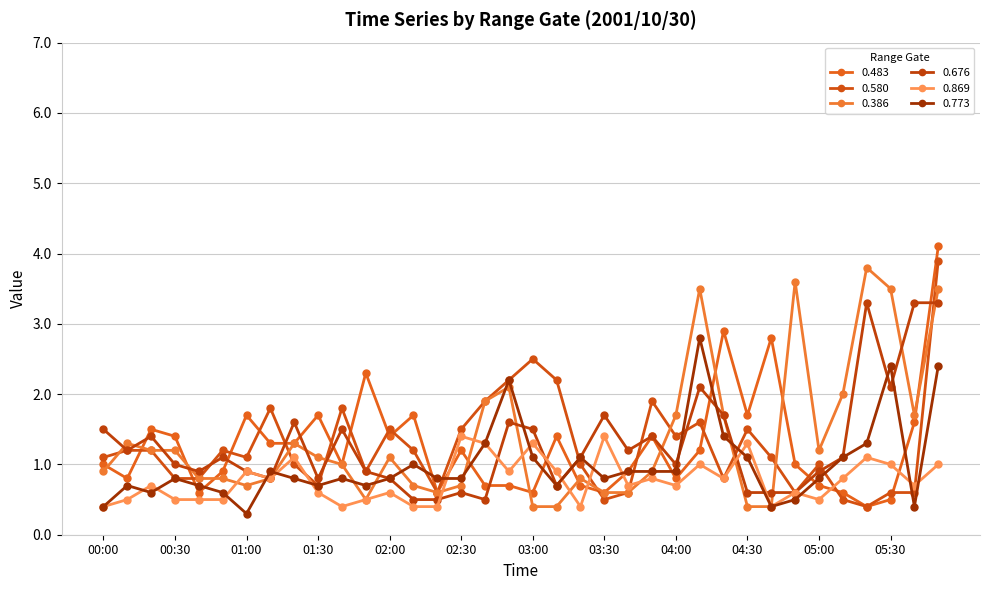

What are all the series names shown in the legend?

0.483, 0.580, 0.386, 0.676, 0.869, 0.773